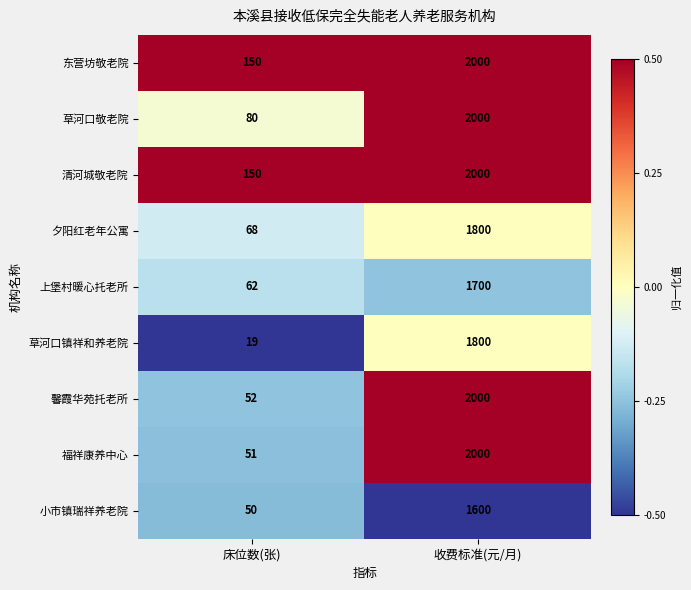

How many series are shown in this chart?

9